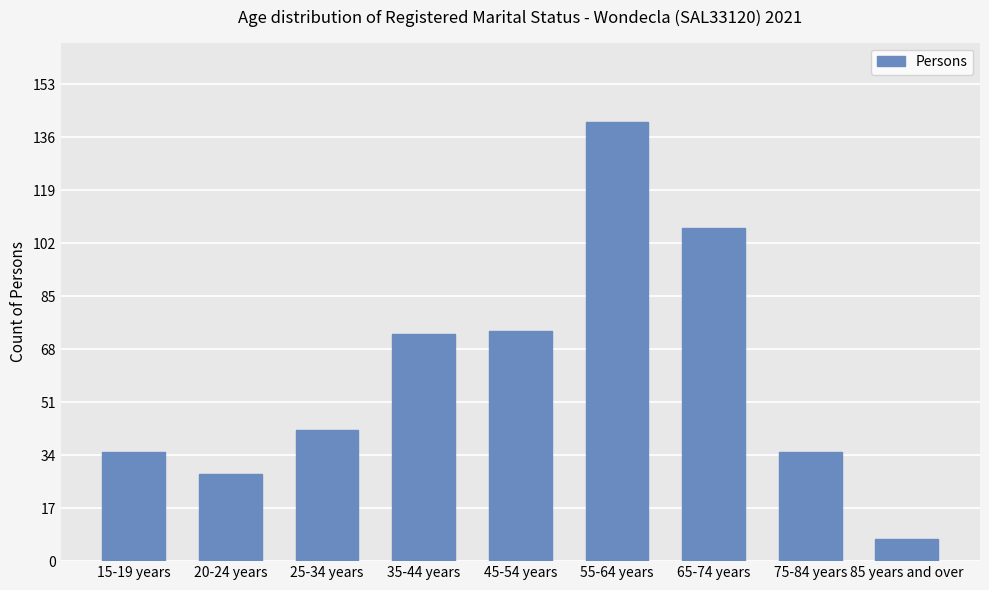

Between 45-54 years and 65-74 years, which is larger?

65-74 years